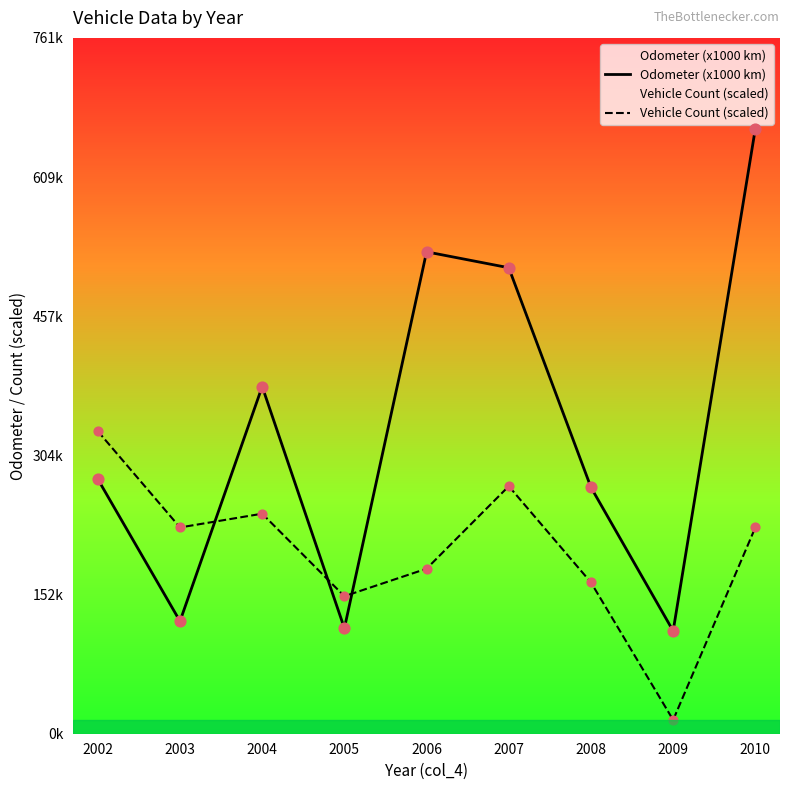

Which series has the widest spread of Y values?

Odometer (x1000 km)